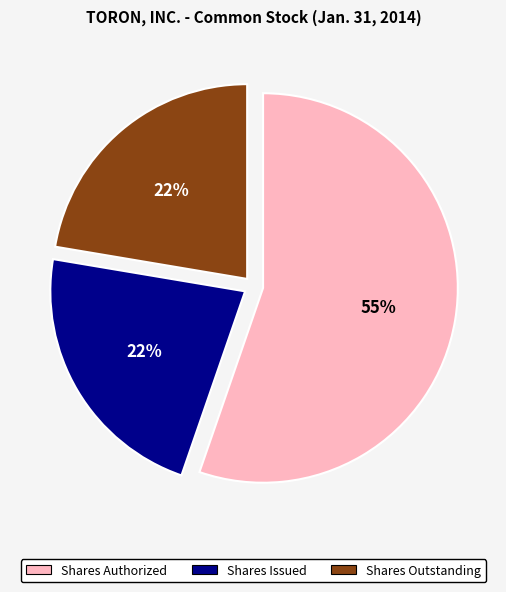

Does any single category account for the majority?

Yes